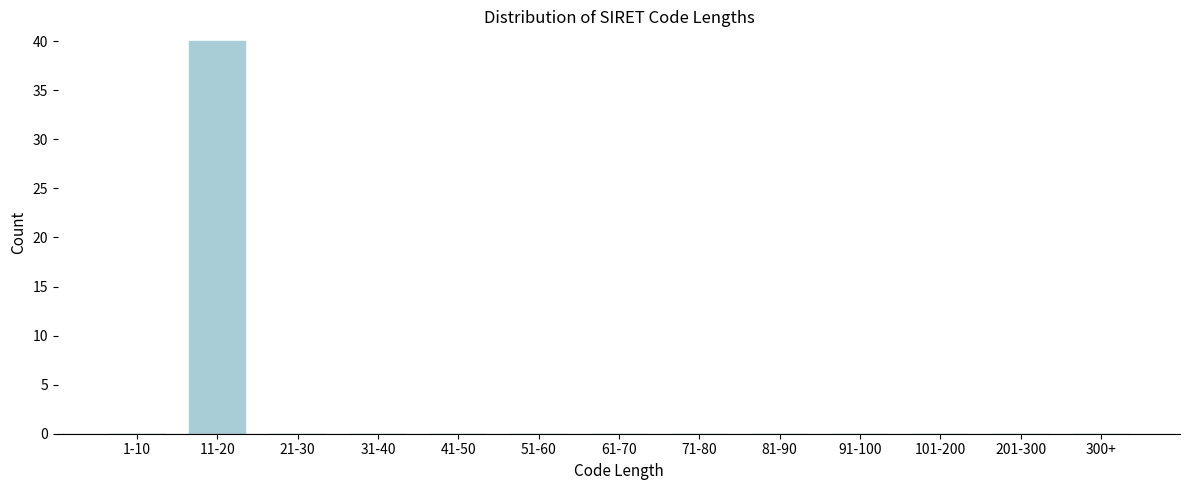

Reading left to right, transcribe all the data shown in this chart.

1-10=0	11-20=40	21-30=0	31-40=0	41-50=0	51-60=0	61-70=0	71-80=0	81-90=0	91-100=0	101-200=0	201-300=0	300+=0